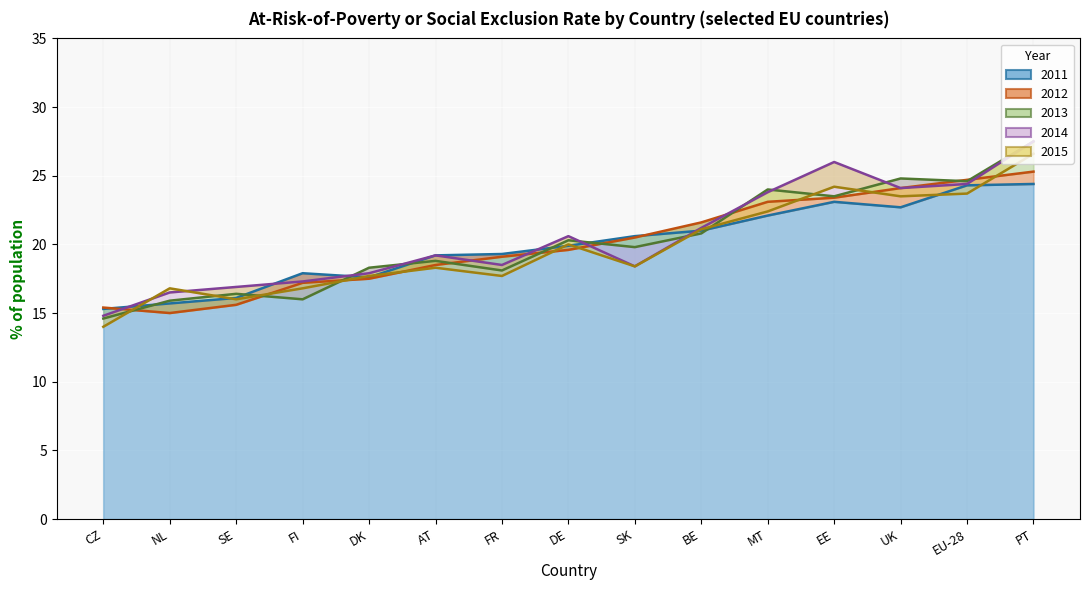

At which category is the sum across all series the highest?

PT